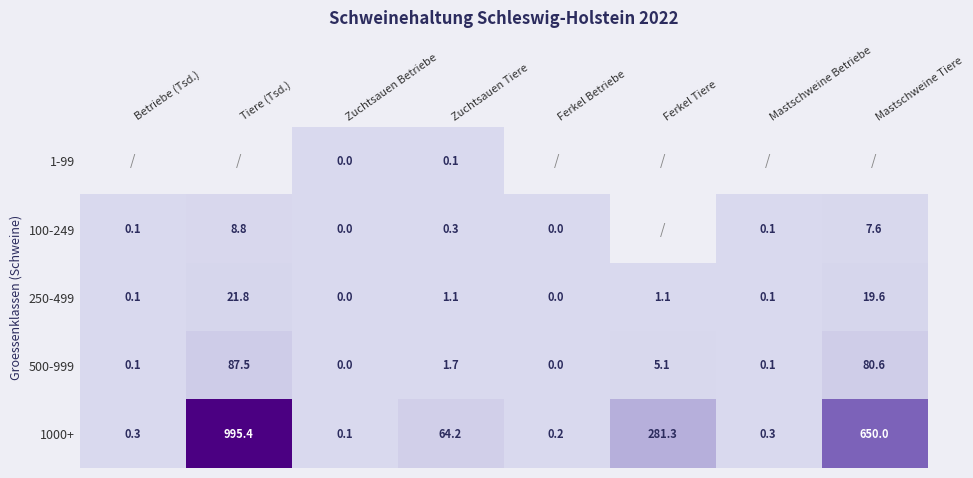

Where does the 250-499 series first go above 1?

Tiere (Tsd.)